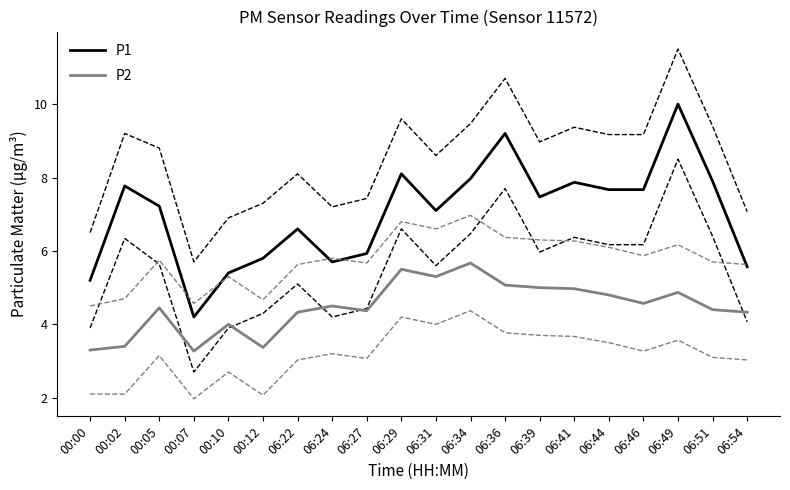

The P2 series shows 5.8 at 06:22. True or false?

False